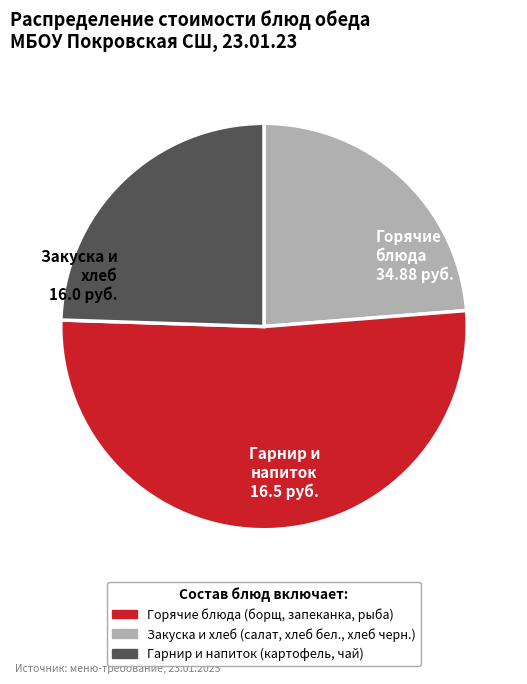

Count the number of slices in the pie.

3